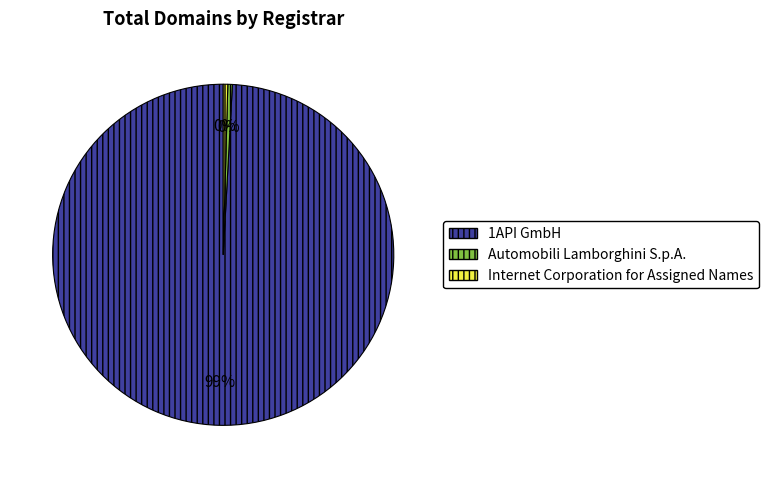

The 1API GmbH slice represents 92% of the pie. True or false?

False